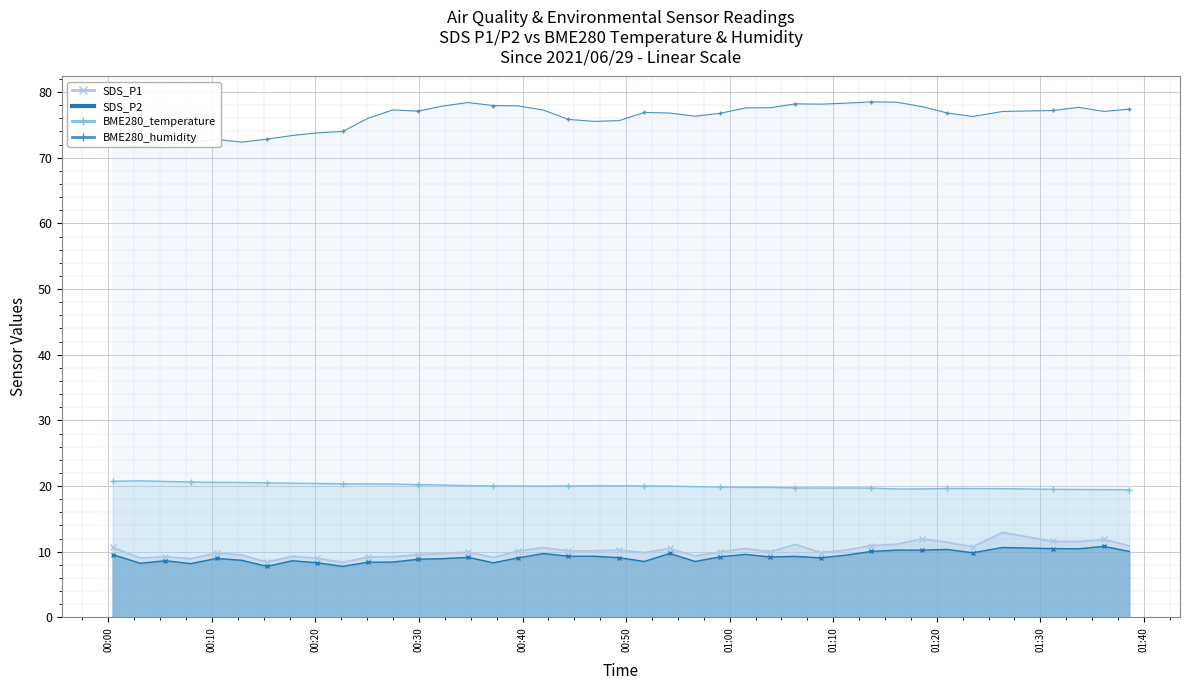

True or false: BME280_temperature and BME280_humidity cross at least once.

False